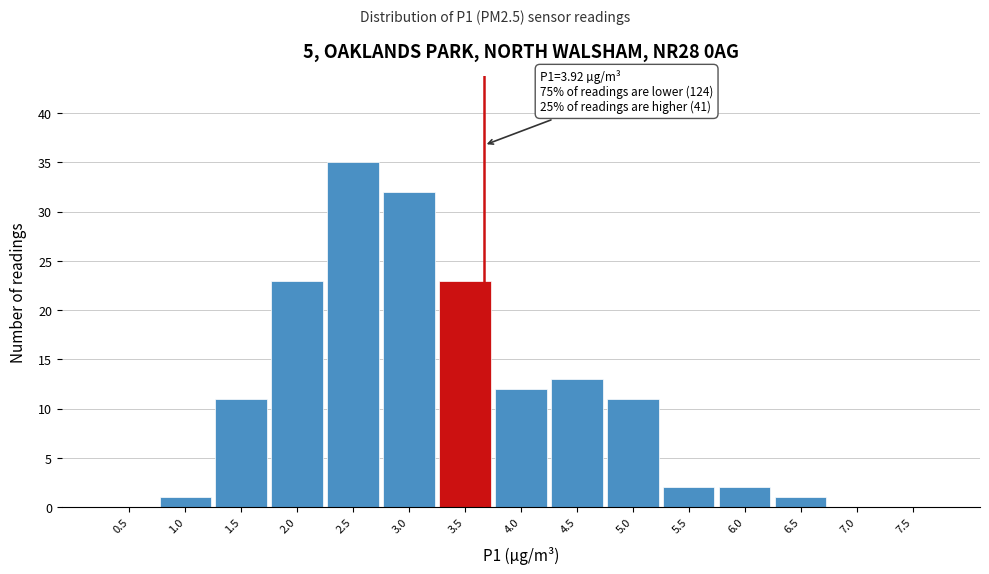

Reading left to right, extract all data points from this chart.

0.5=0	1.0=1	1.5=11	2.0=23	2.5=35	3.0=32	3.5=23	4.0=12	4.5=13	5.0=11	5.5=2	6.0=2	6.5=1	7.0=0	7.5=0